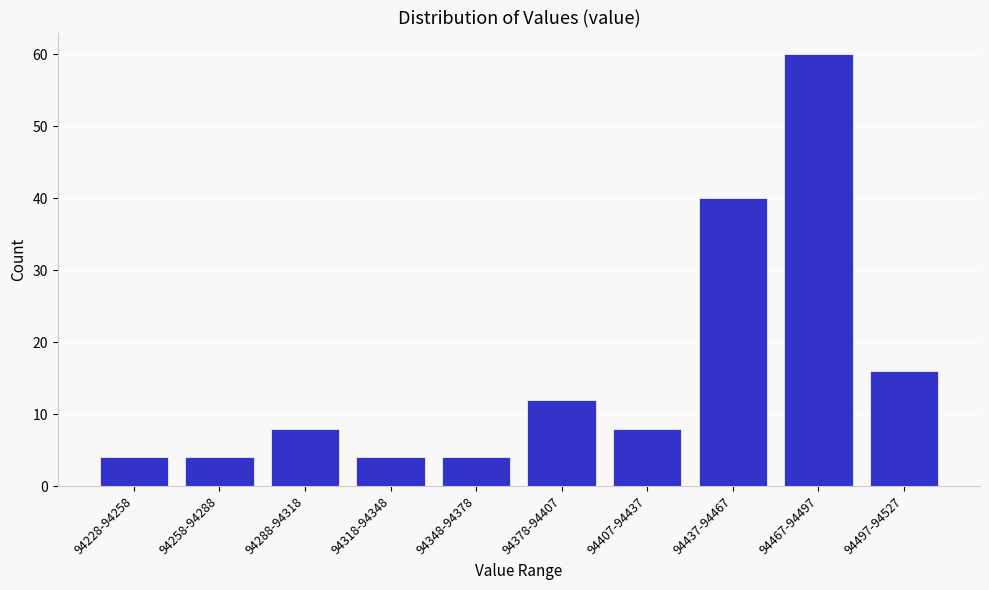

Reading right to left, transcribe all the data shown in this chart.

16	60	40	8	12	4	4	8	4	4